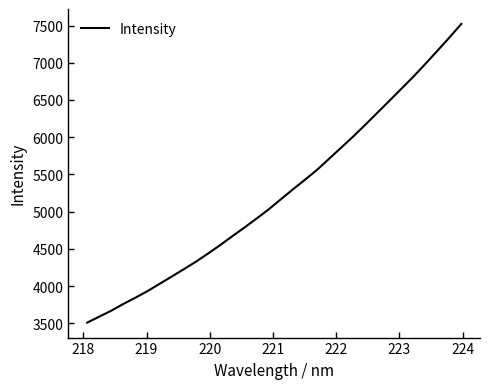

What is the minimum value shown in the chart?

3508.4